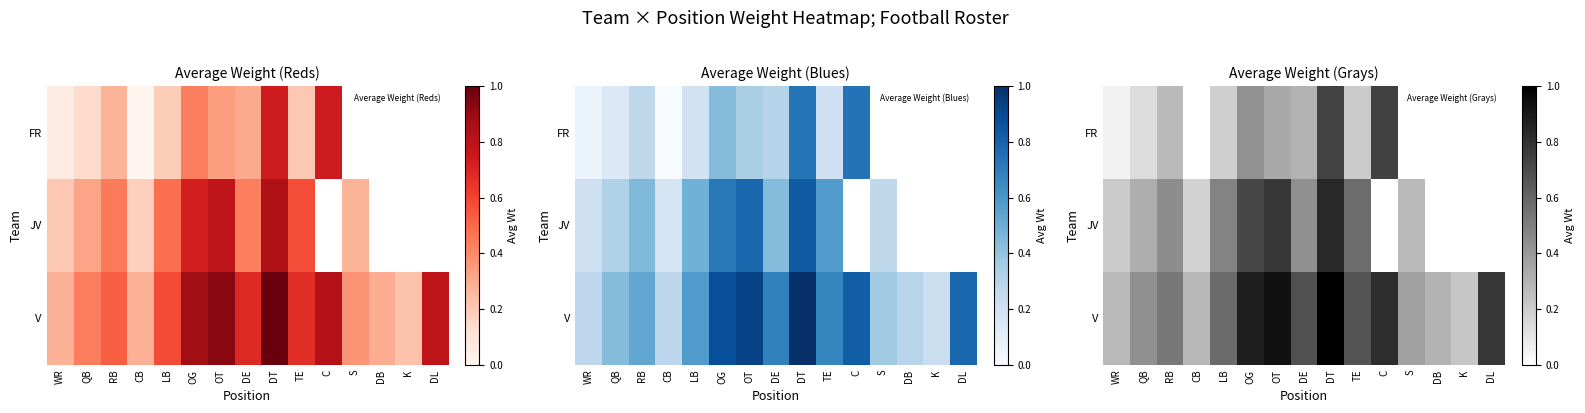

What is the average value of the V series?

0.6